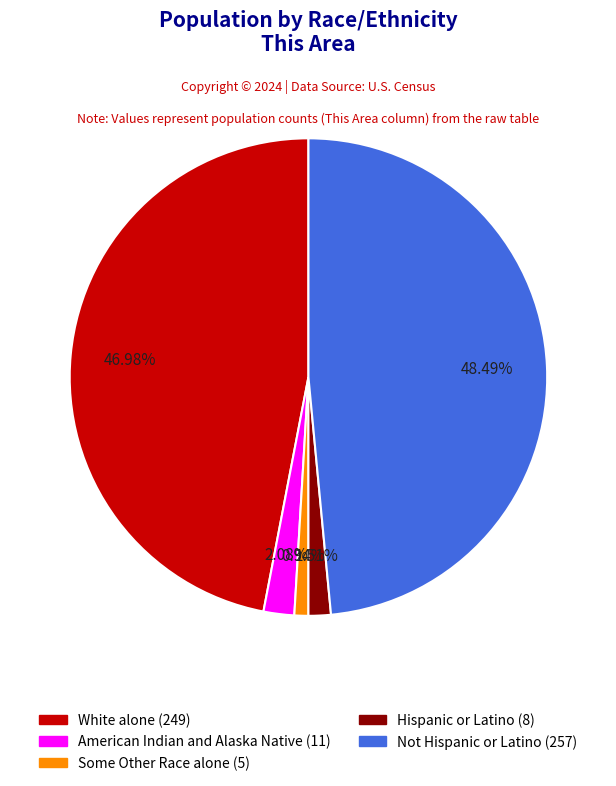

Is there a majority slice in this chart?

No